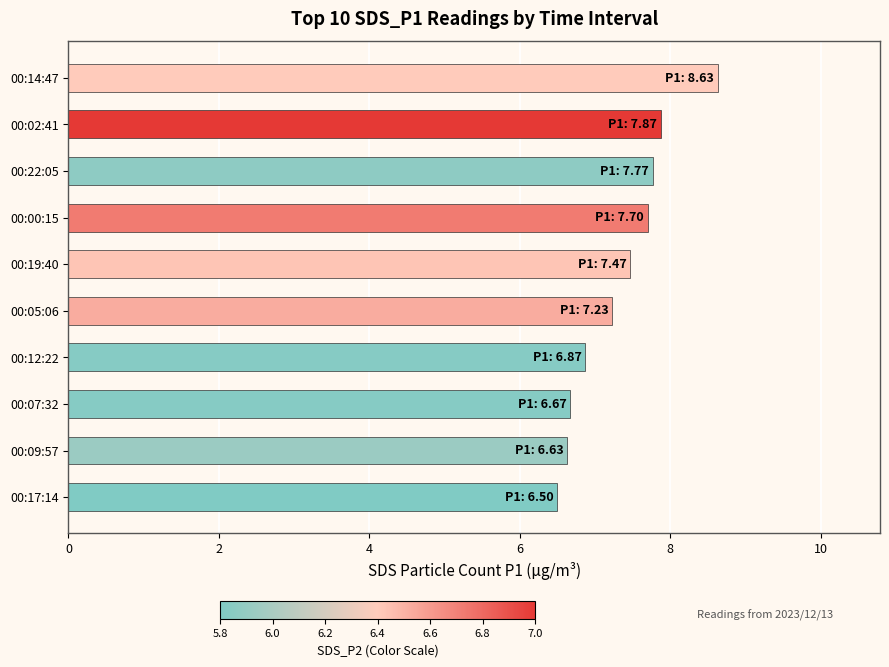

How many series are shown in this chart?

1